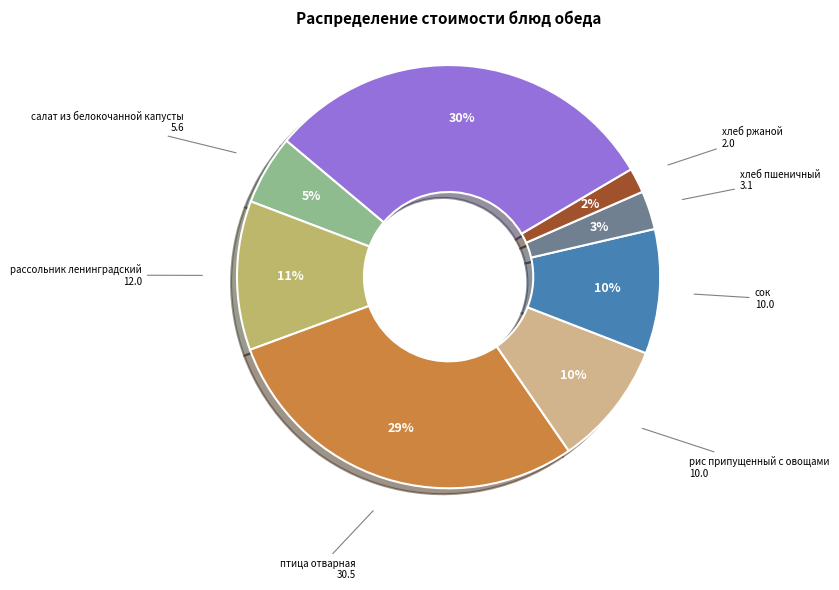

How many slices are in this pie chart?

8